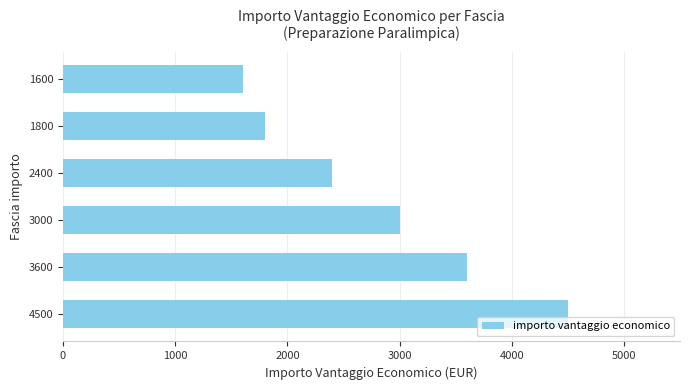

List the labels in order of value, smallest first.

1600, 1800, 2400, 3000, 3600, 4500